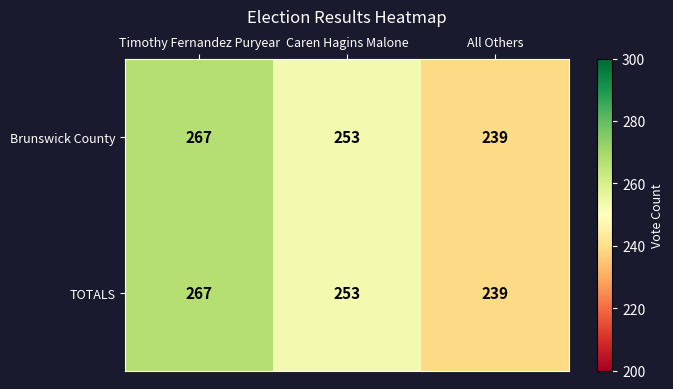

Reading right to left, transcribe all the data shown in this chart.

Brunswick County: All Others=239	Caren Hagins Malone=253	Timothy Fernandez Puryear=267
TOTALS: All Others=239	Caren Hagins Malone=253	Timothy Fernandez Puryear=267